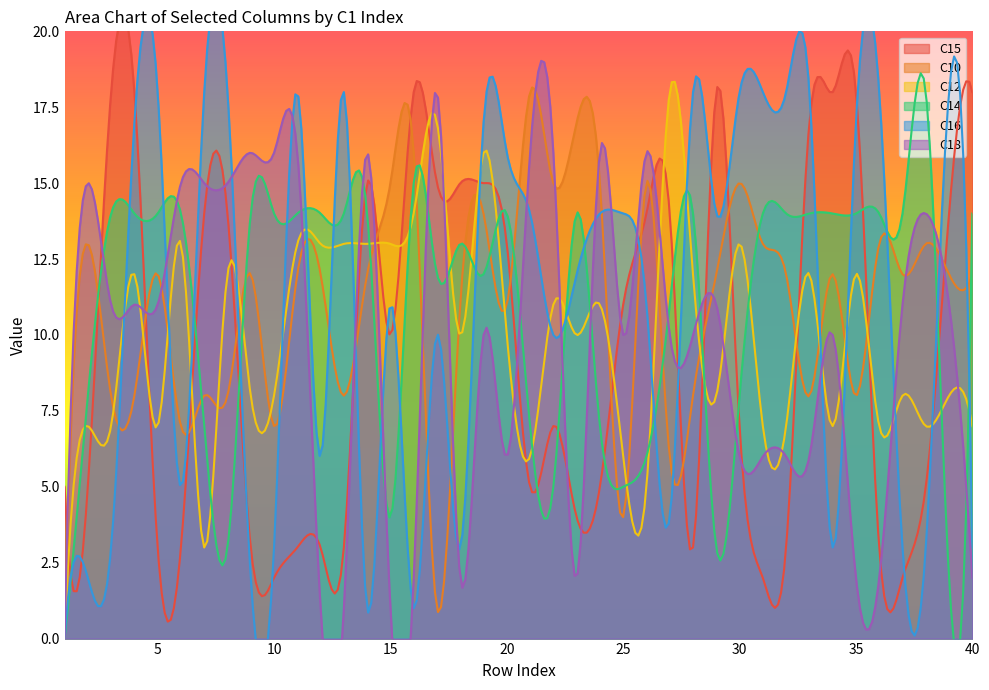

What is the difference between the C12 values at 7 and 33?

9